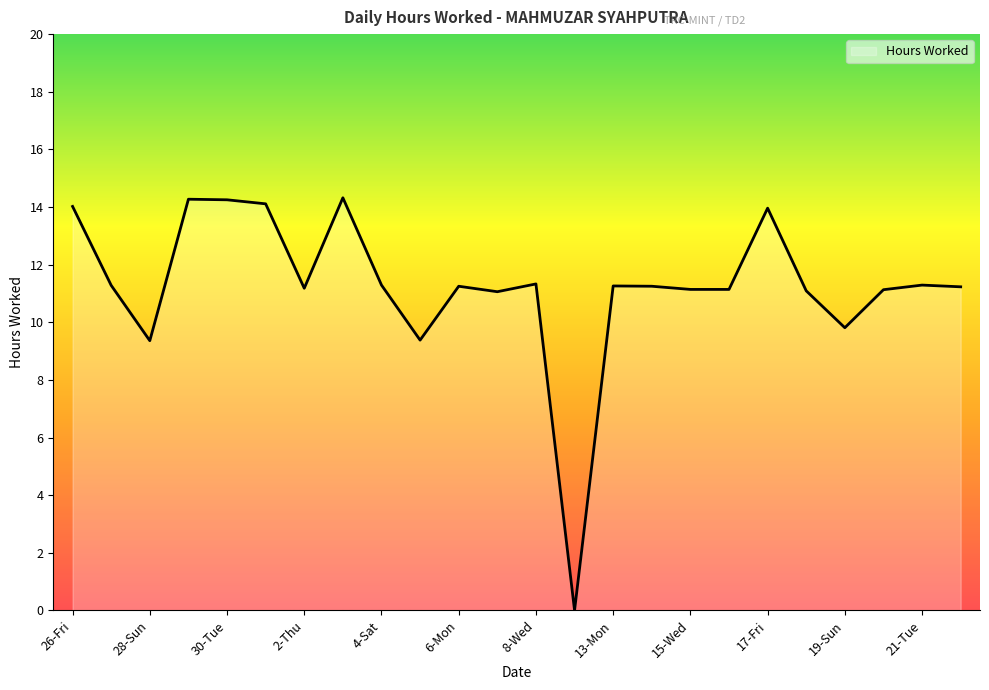

What is the maximum value shown in the chart?

14.3